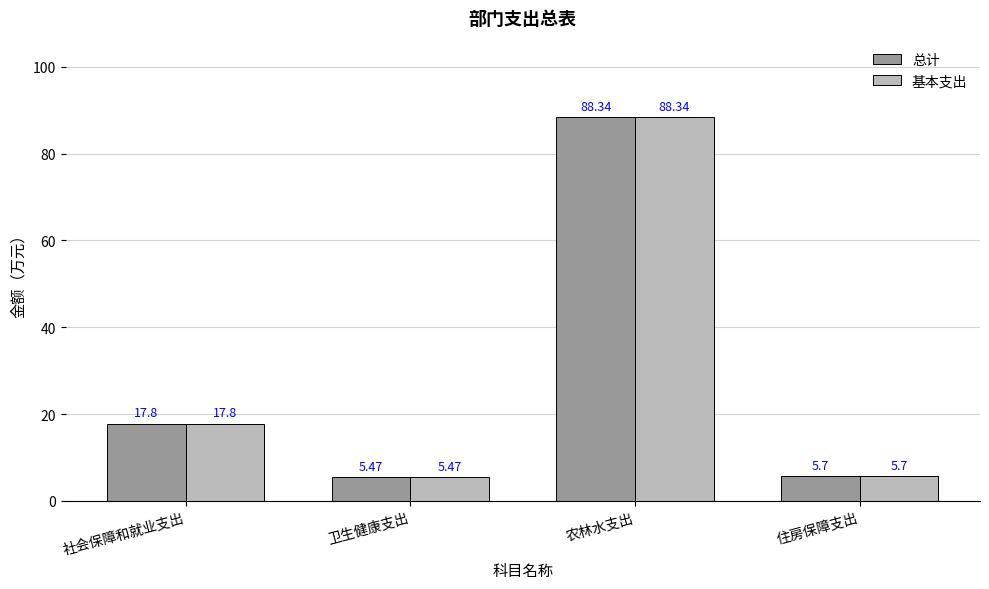

True or false: 基本支出 has a value of 17.8 at 社会保障和就业支出.

True